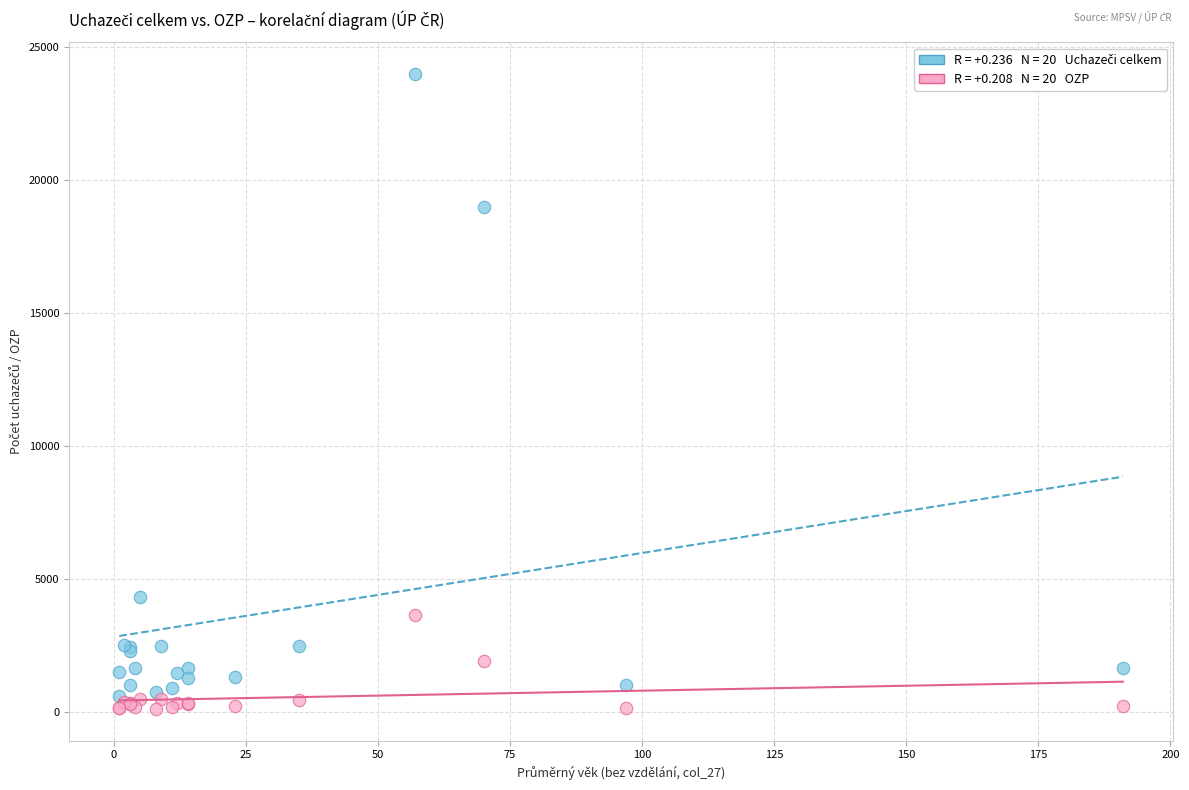

Across all series, what Y value is closest to 12047?

18994